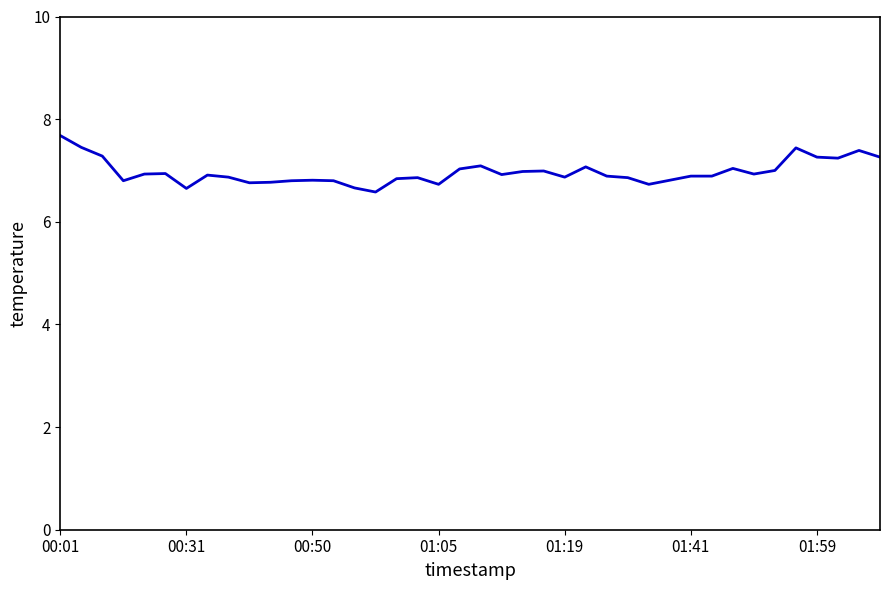

What is the smallest value displayed?

6.6